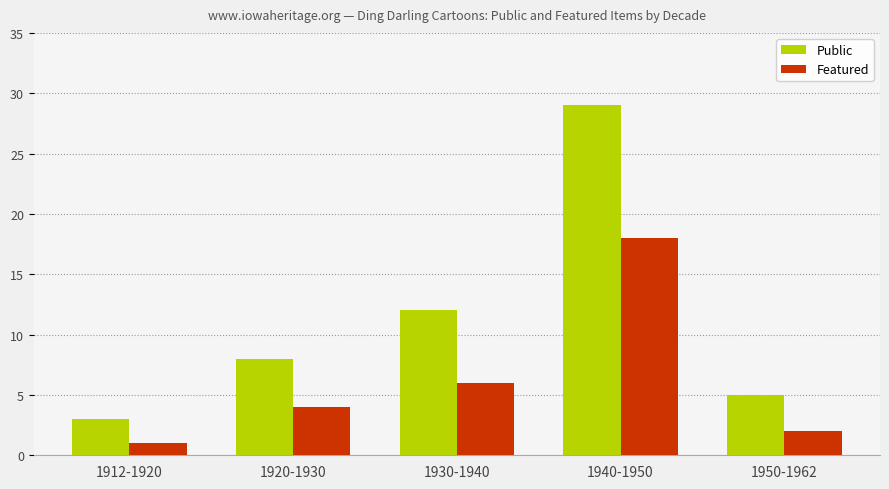

What is the difference between the maximum and second lowest values in the Public series?

24